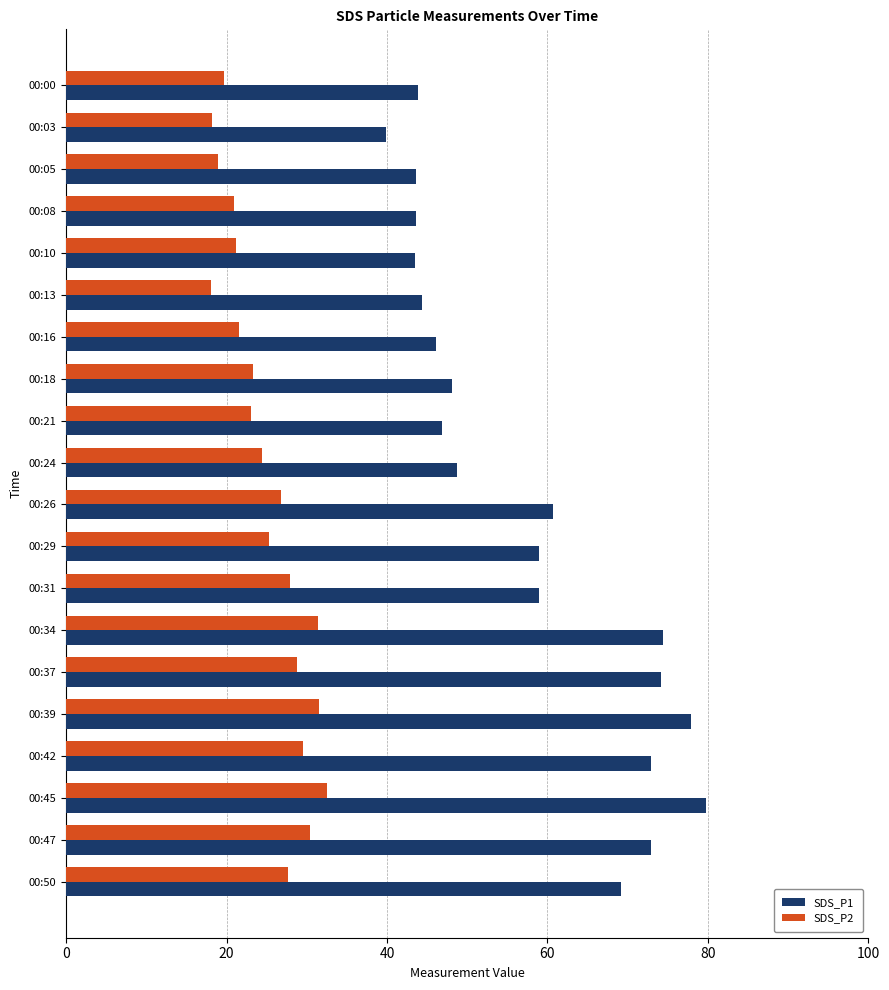

Which category has the highest value across all series?

00:45